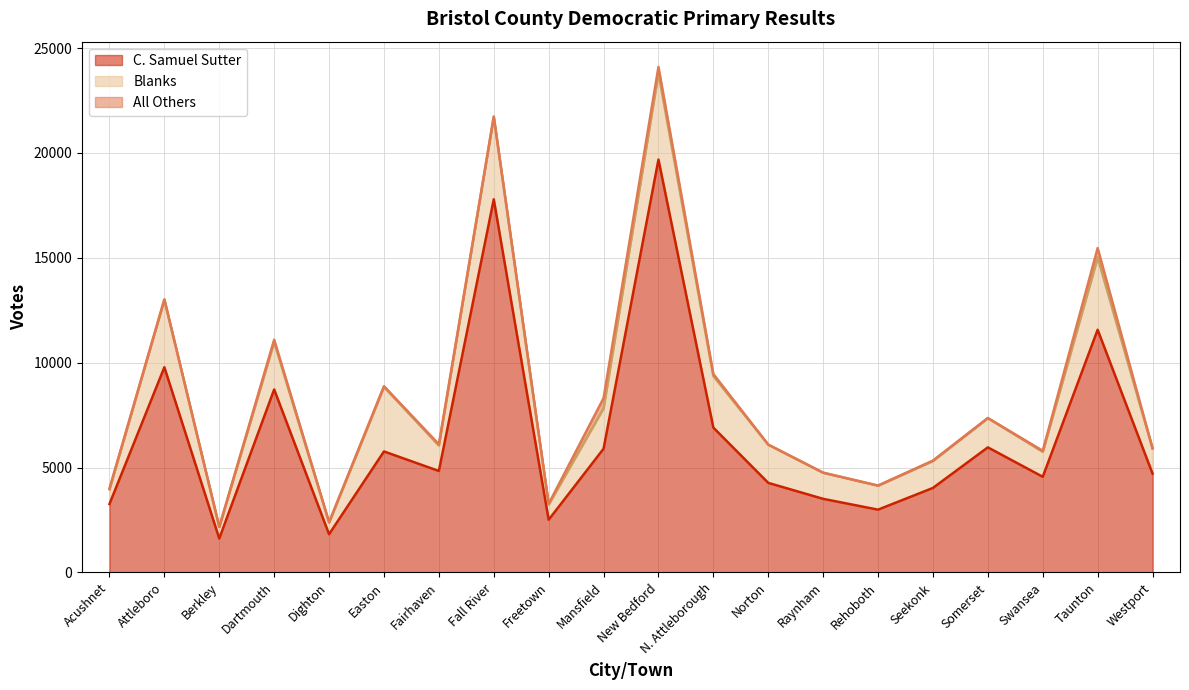

How many distinct data groups are displayed?

3